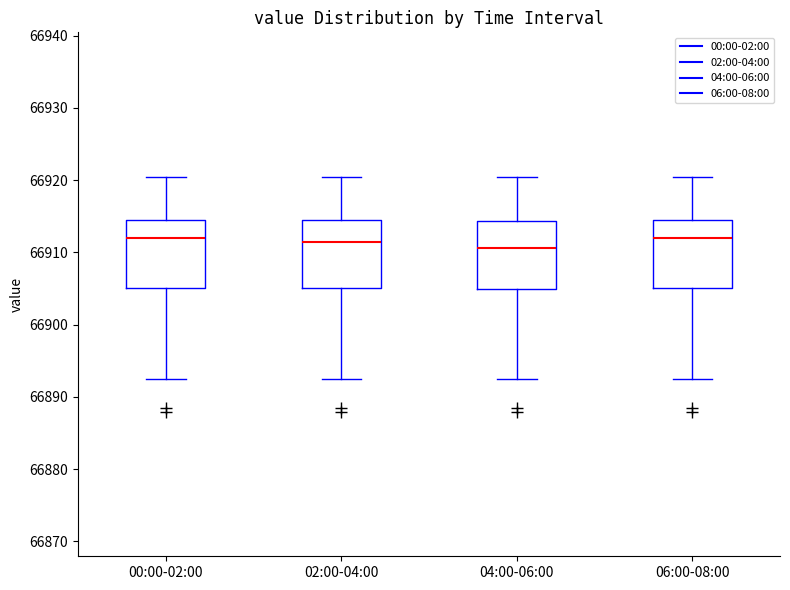

Reading left to right, read every box against the y-axis: the position of its median line, the range the box covers, and the ends of its whiskers. The values are not printed on the chart, so give them approximately, as read against the axis.

00:00-02:00: median 66912, box 66905 to 66915, whiskers 66892 to 66920
02:00-04:00: median 66911, box 66905 to 66915, whiskers 66892 to 66920
04:00-06:00: median 66911, box 66905 to 66914, whiskers 66892 to 66920
06:00-08:00: median 66912, box 66905 to 66915, whiskers 66892 to 66920